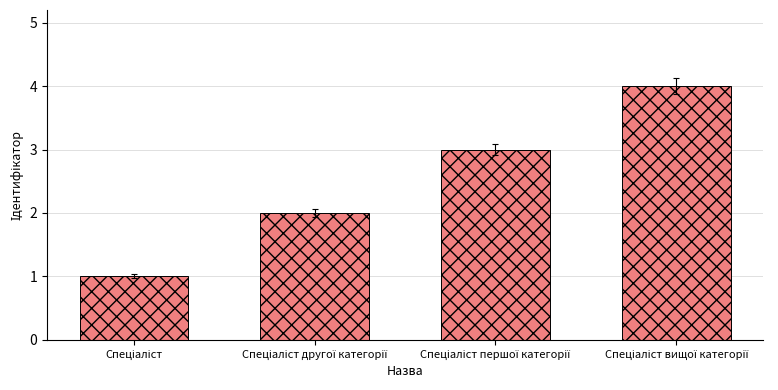

What is the difference between the maximum and minimum values?

3